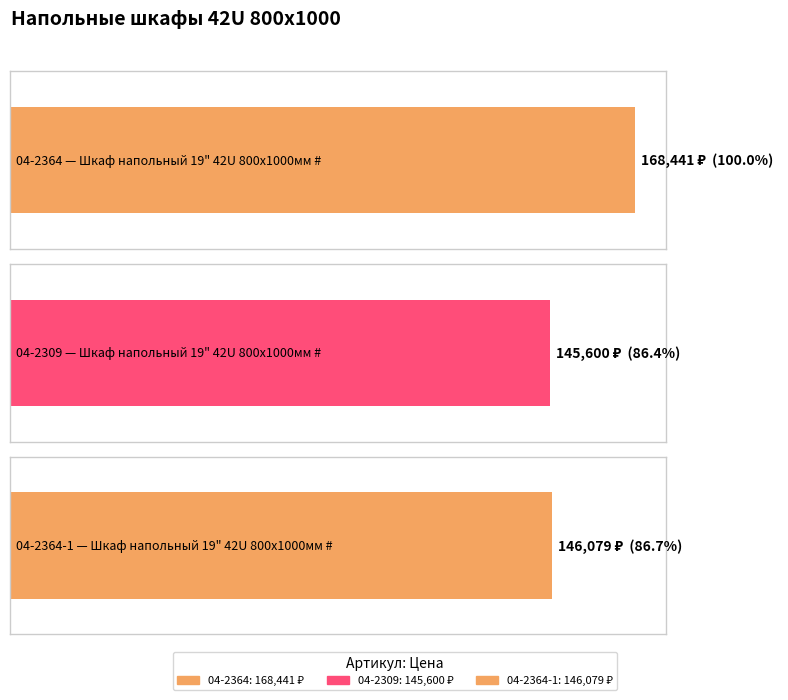

The value at 04-2364-1 is 57645. True or false?

False